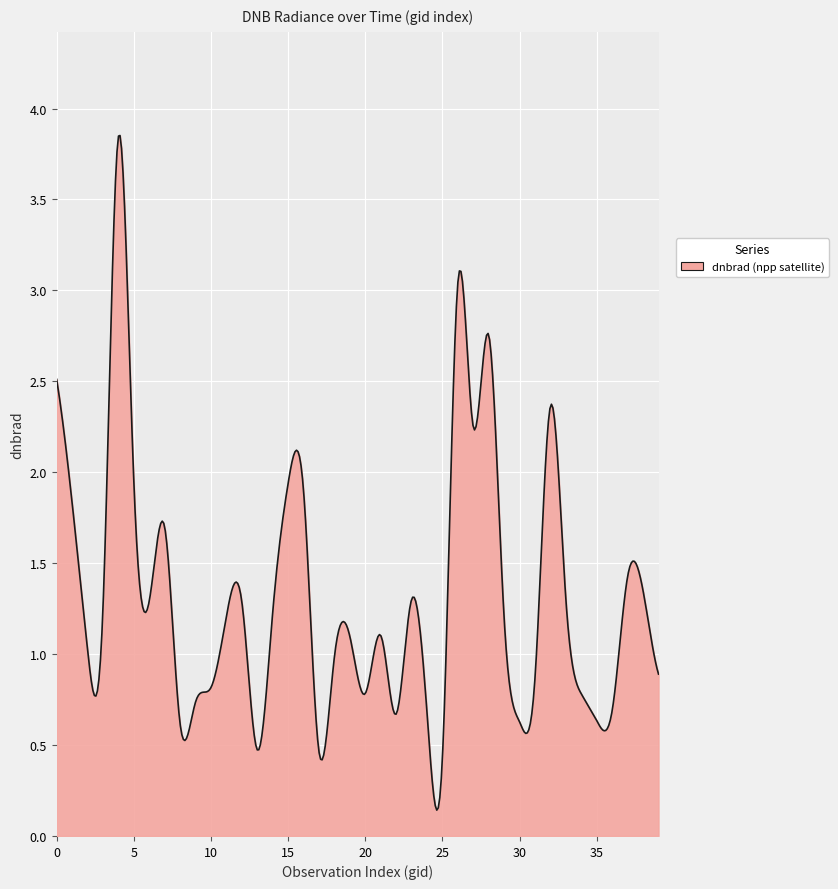

What is the value of the 15th point from the left?

1.2